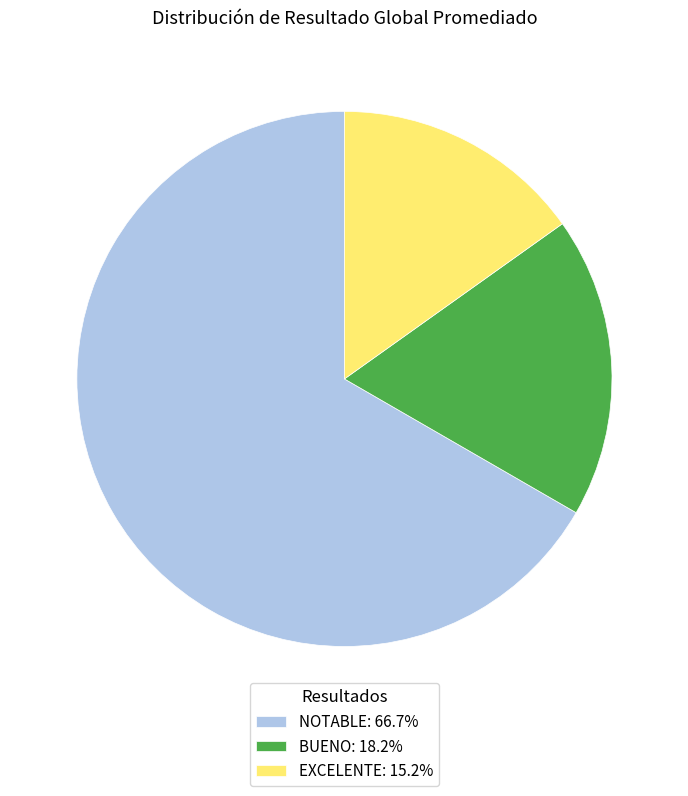

Rank the categories by value from highest to lowest.

NOTABLE, BUENO, EXCELENTE